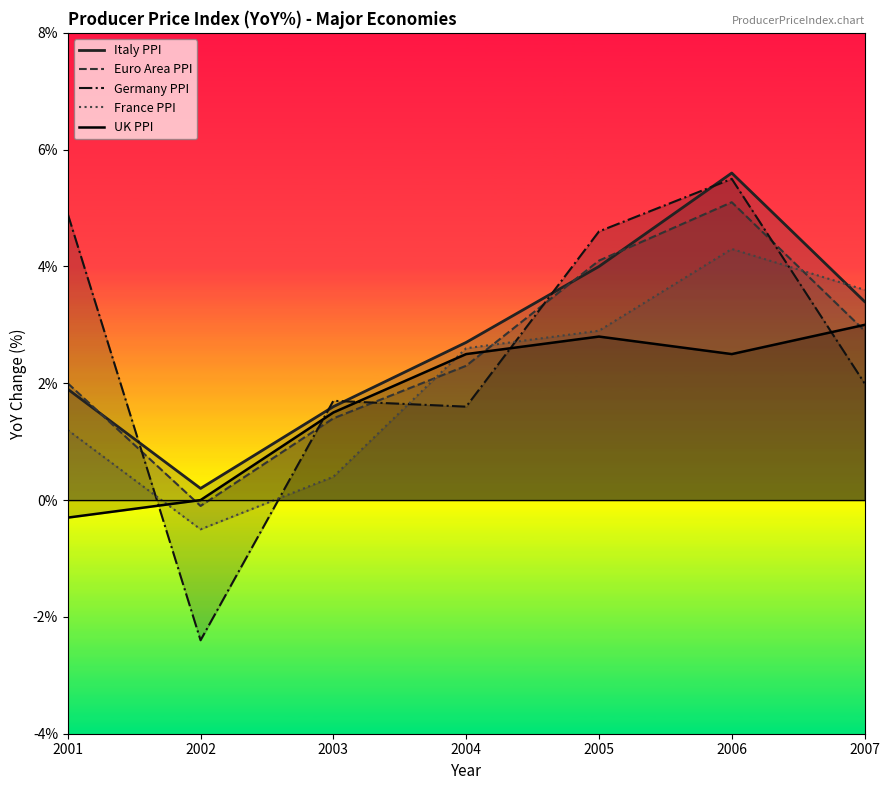

How many values in the France PPI series exceed 2?

4